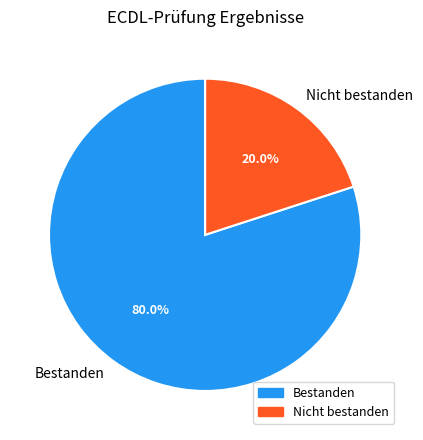

To the nearest percent, what is the difference between the largest and smallest slice percentages?

60%